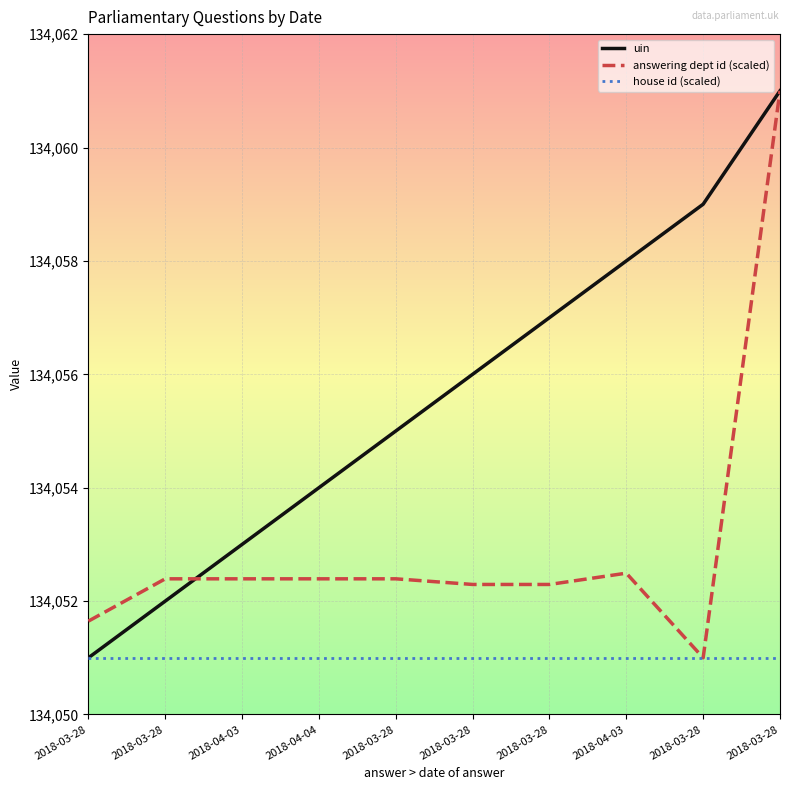

Does the chart display data point markers on the line(s)?

No